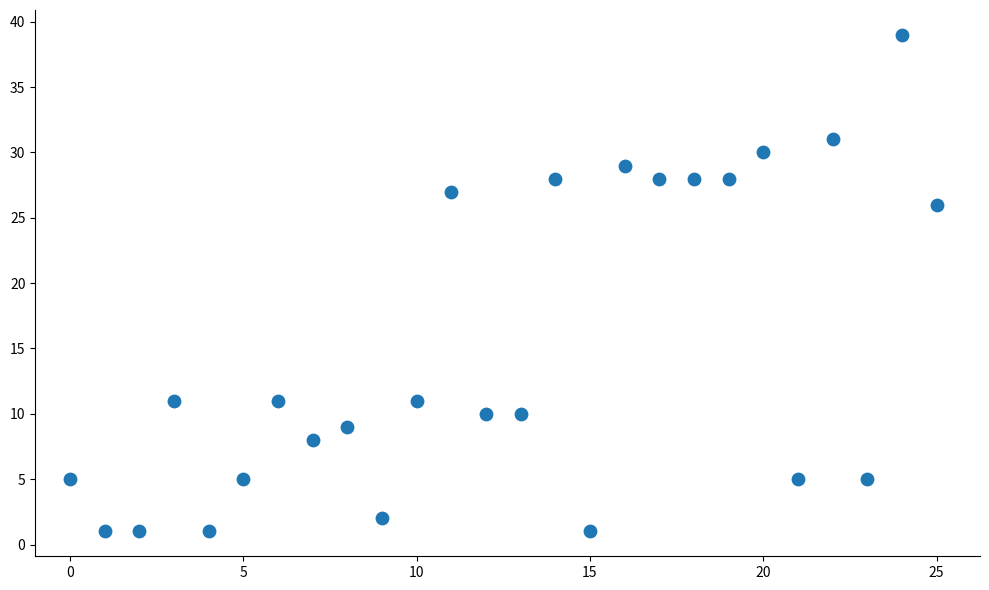

What is the range of Y values (max minus min)?

38